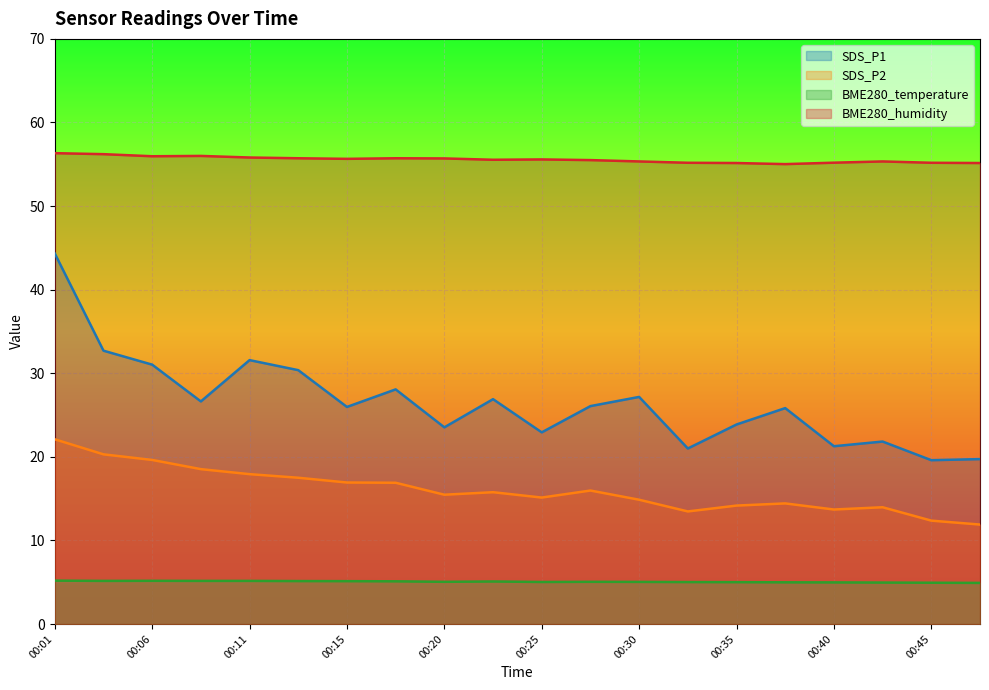

Reading left to right, what are all the values shown in this chart?

SDS_P1: 44.3	32.7	31.0	26.6	31.6	30.4	26.0	28.1	23.5	26.9	22.9	26.1	27.2	21.0	23.9	25.8	21.3	21.8	19.6	19.7
SDS_P2: 22.1	20.3	19.6	18.5	17.9	17.5	16.9	16.9	15.5	15.8	15.1	16.0	14.9	13.5	14.2	14.4	13.7	14.0	12.4	11.9
BME280_temperature: 5.2	5.2	5.2	5.2	5.2	5.1	5.1	5.1	5.0	5.1	5.0	5.0	5.0	5.0	5.0	5.0	5.0	5.0	4.9	4.9
BME280_humidity: 56.3	56.2	56.0	56.0	55.8	55.7	55.6	55.7	55.7	55.5	55.6	55.5	55.3	55.2	55.1	55.0	55.2	55.3	55.2	55.1